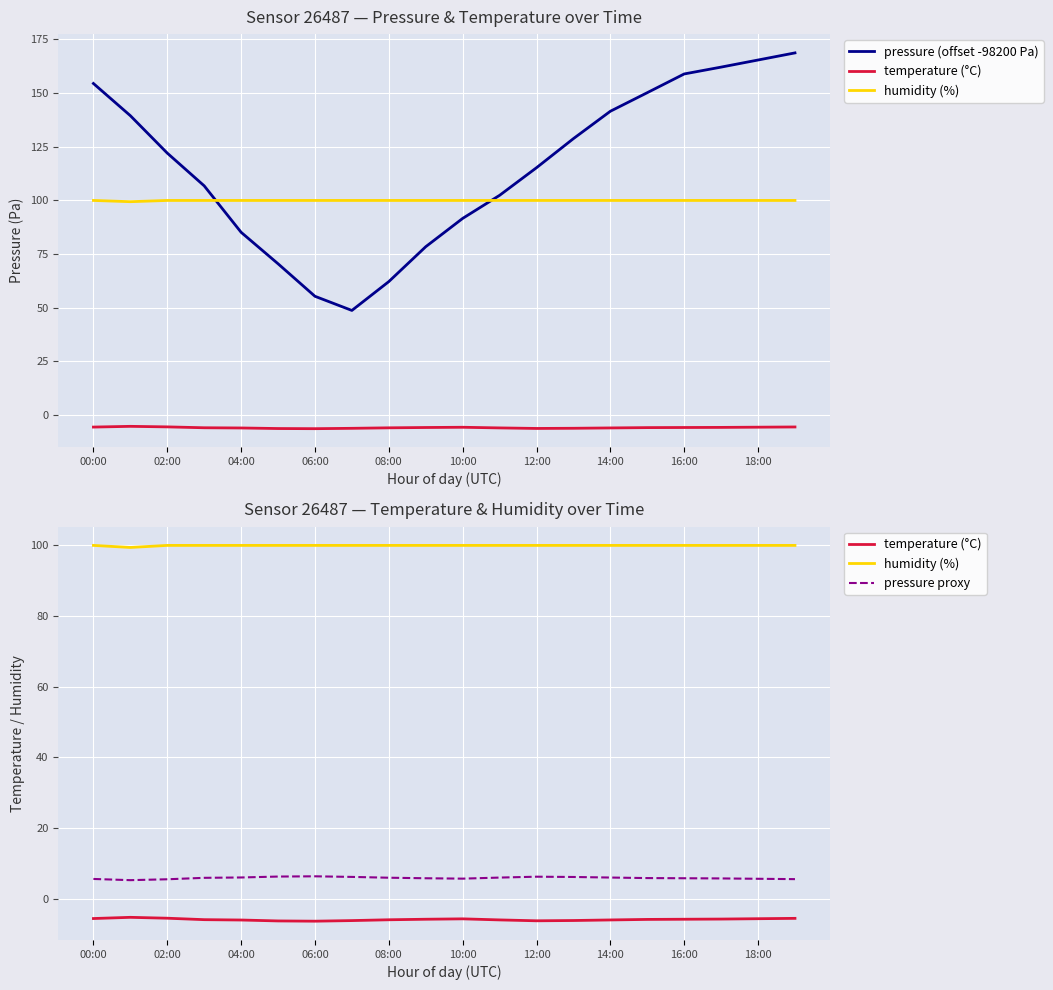

How many times do pressure (offset -98200 Pa) and humidity (%) cross each other?

2